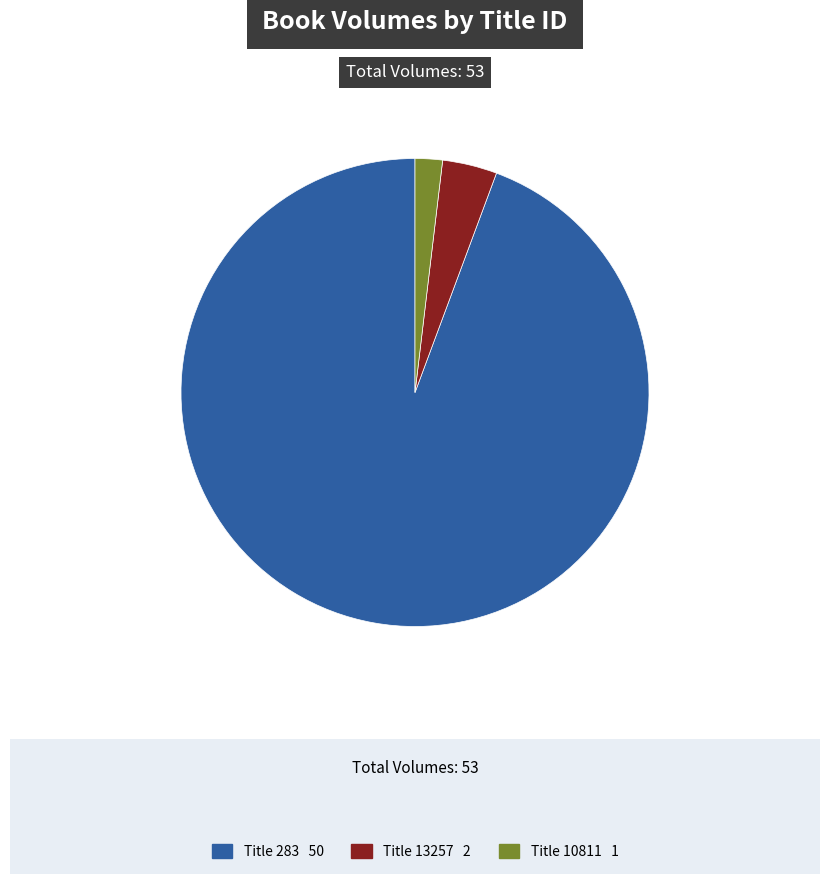

How many slices are in this pie chart?

3